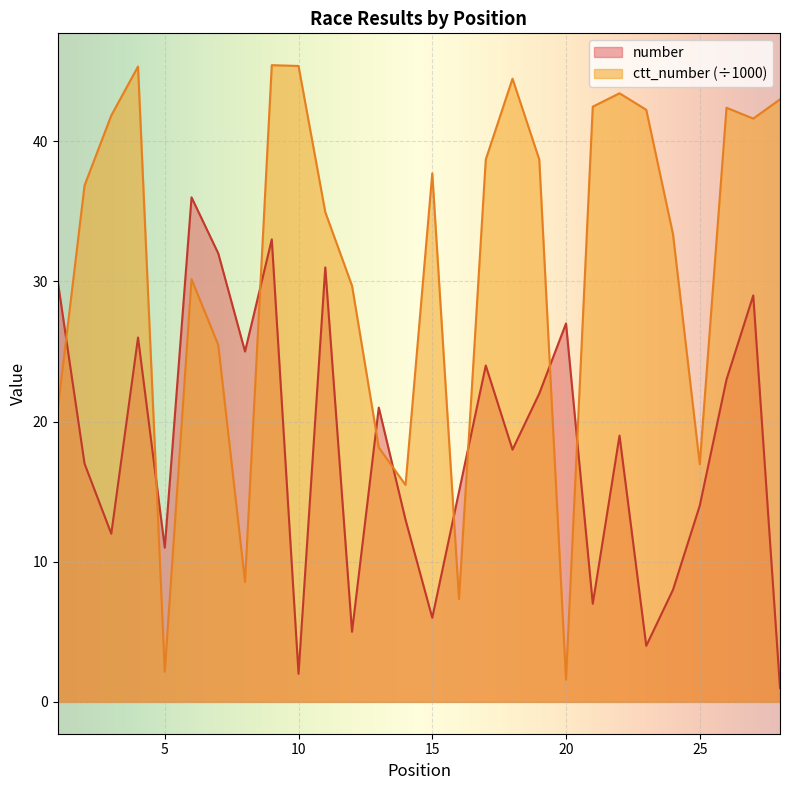

At which label does number first exceed 19?

1